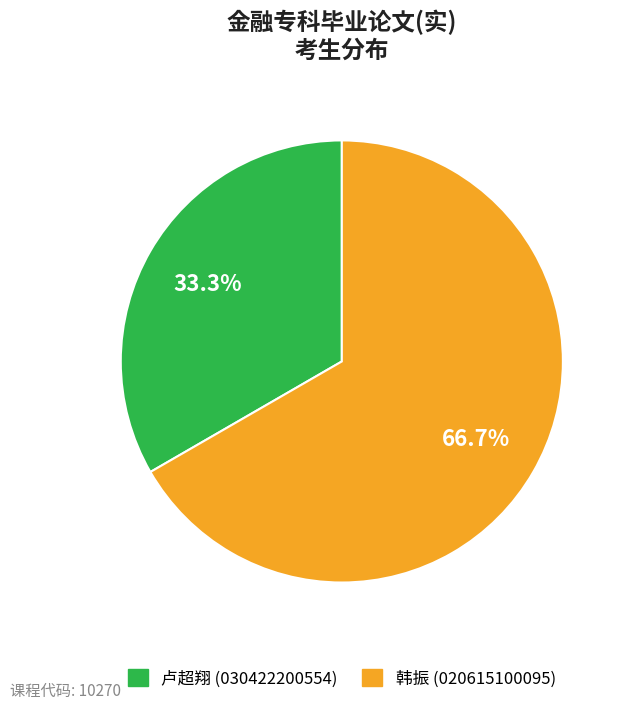

Rank the categories by value from highest to lowest.

韩振 (020615100095), 卢超翔 (030422200554)